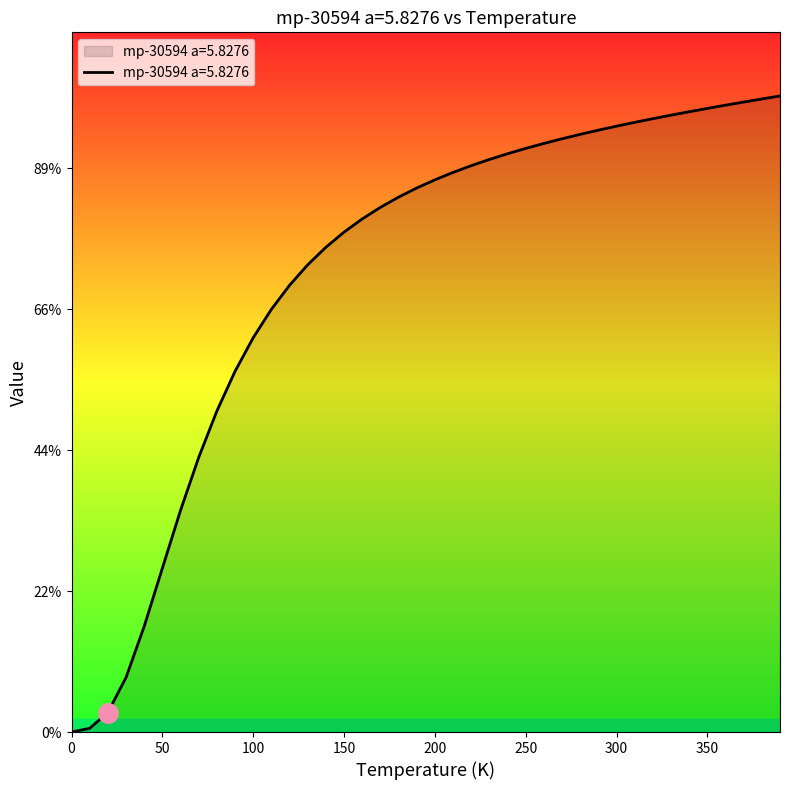

Does the chart have visible grid lines?

No